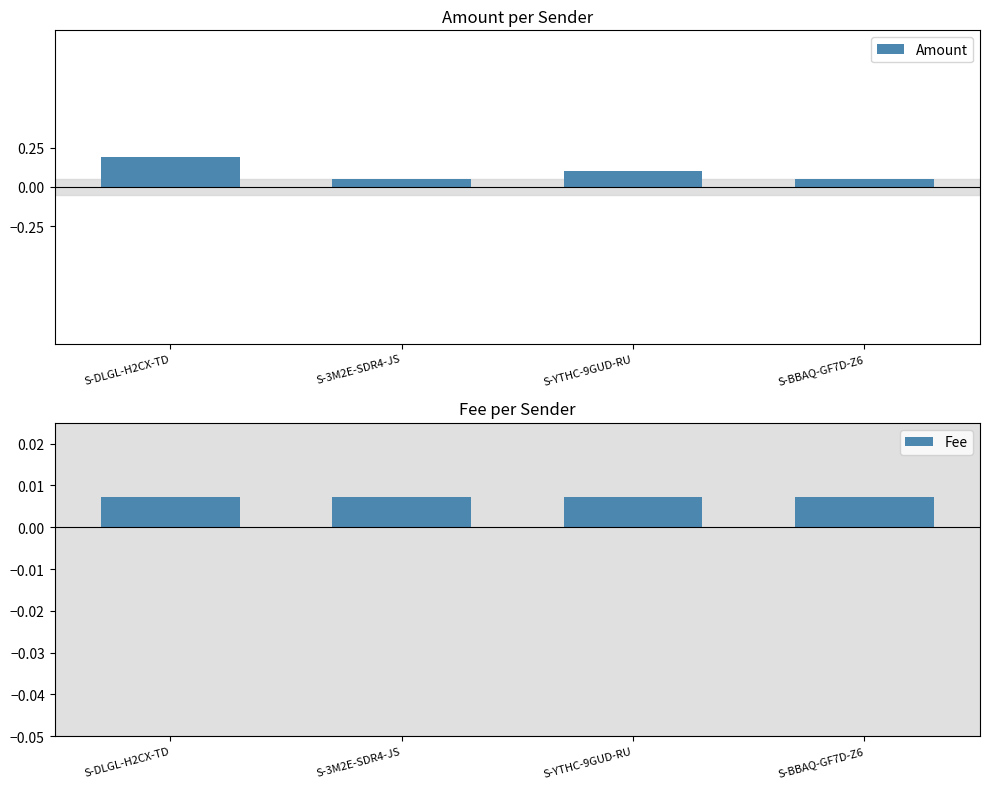

Is the value of Amount at S-DLGL-H2CX-TD greater than the value of Fee at S-YTHC-9GUD-RU?

Yes